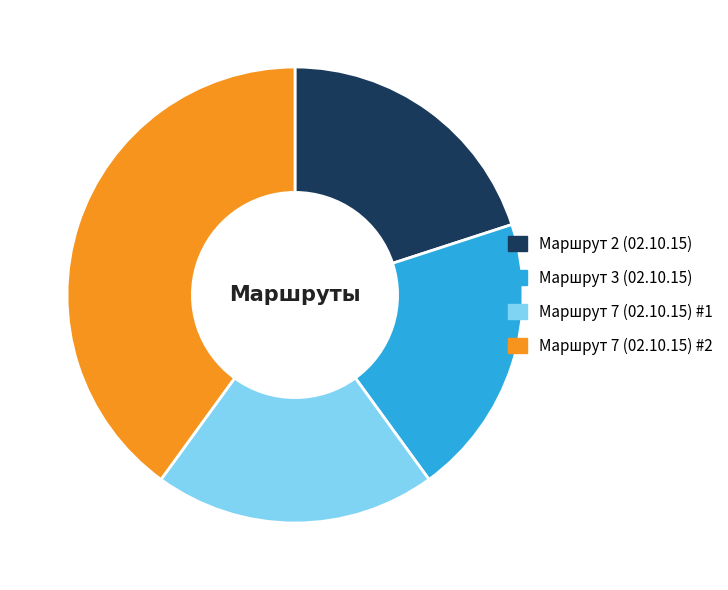

Is it true that Маршрут 2 (02.10.15) is 20% of the pie?

True